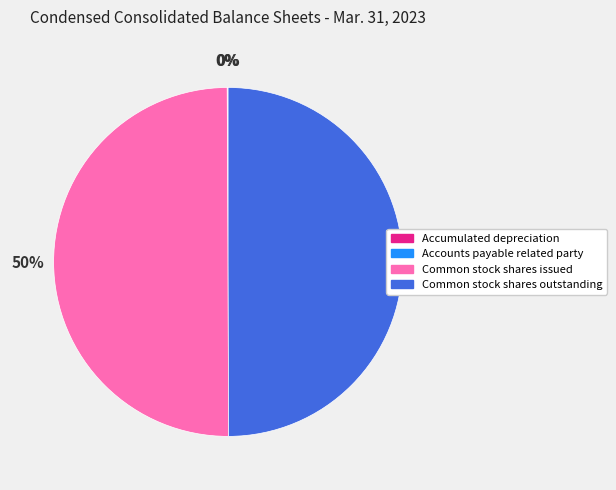

To the nearest percent, what percentage of the pie is Common stock shares issued?

50%